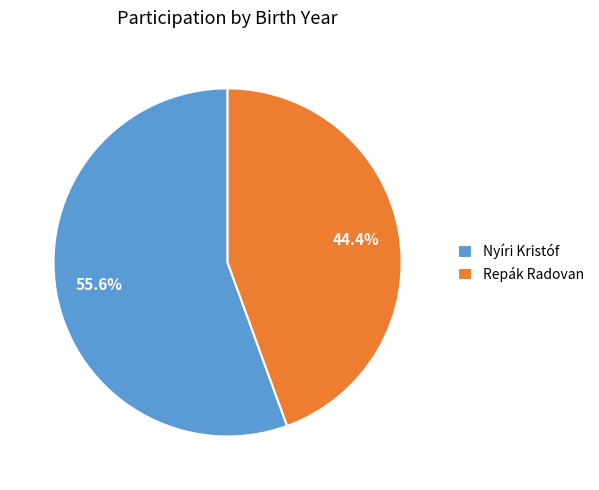

Which has a higher value, Repák Radovan or Nyíri Kristóf?

Nyíri Kristóf